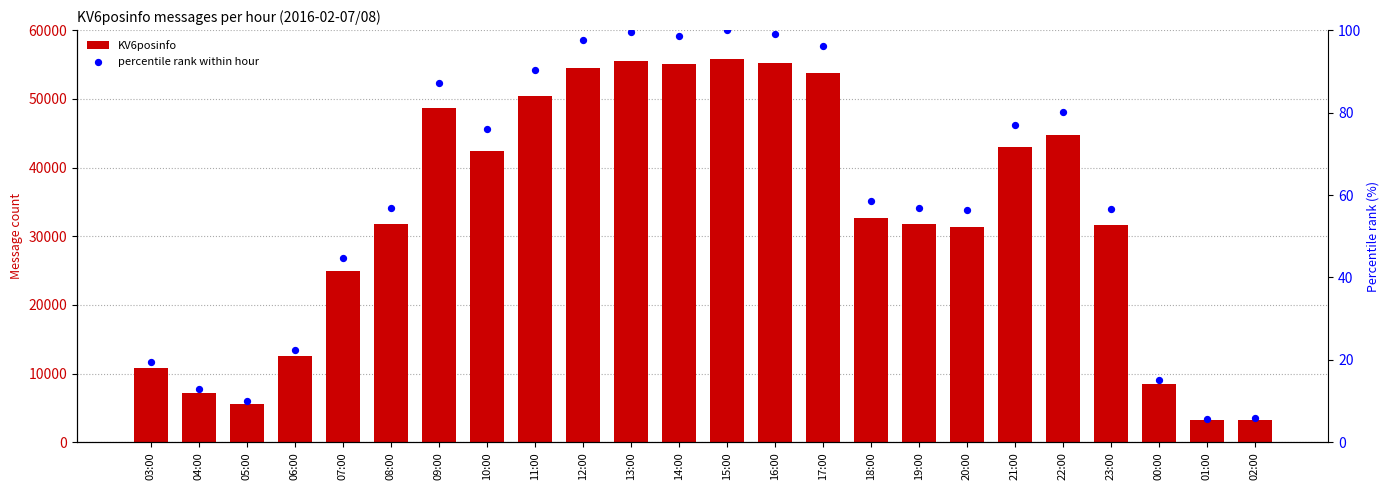

At how many categories does at least one series exceed 15075?

17